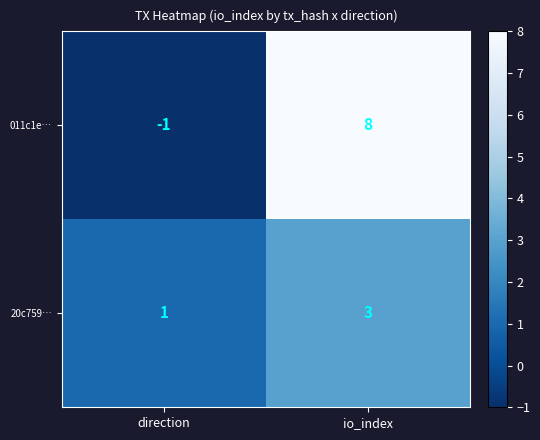

What is the sum of the 011c1e… values at io_index and direction?

7